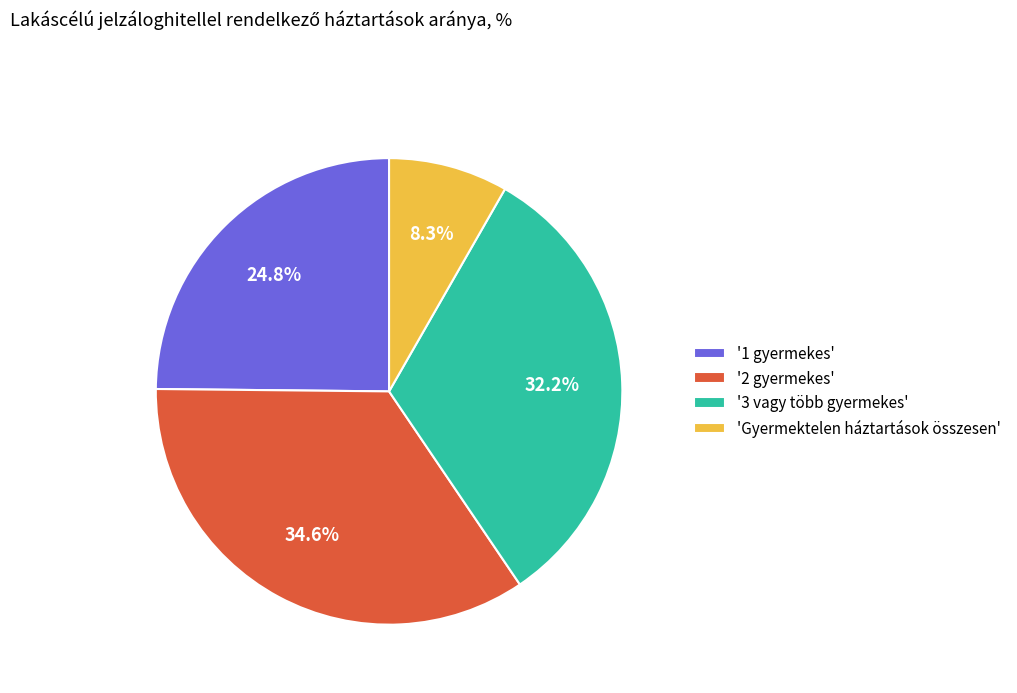

Between '2 gyermekes' and '1 gyermekes', which is larger?

'2 gyermekes'